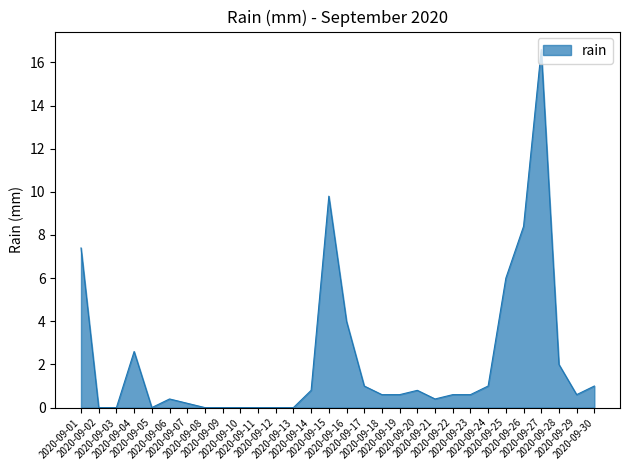

Where is the data nearest to the value 8?

2020-09-26